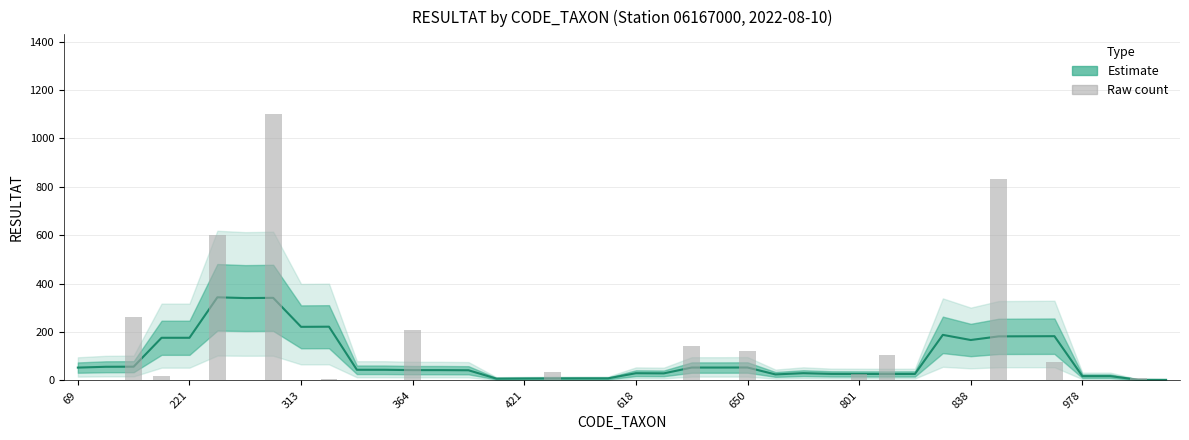

How many data points does each series have?

40